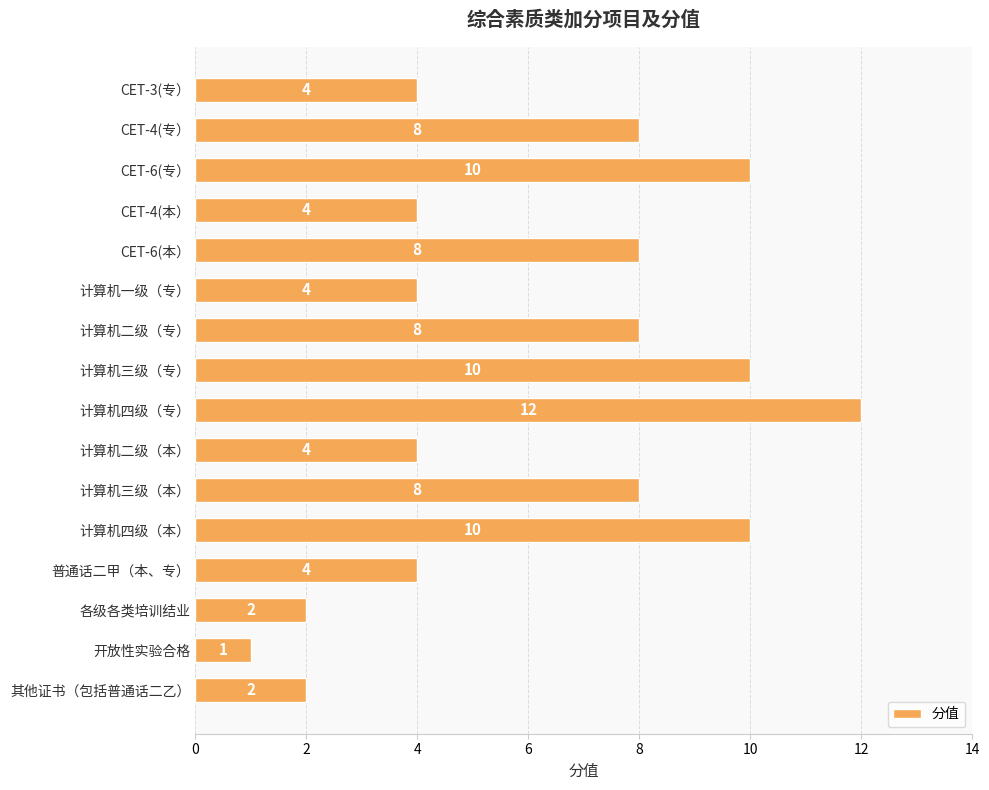

Count the number of data series in this chart.

1